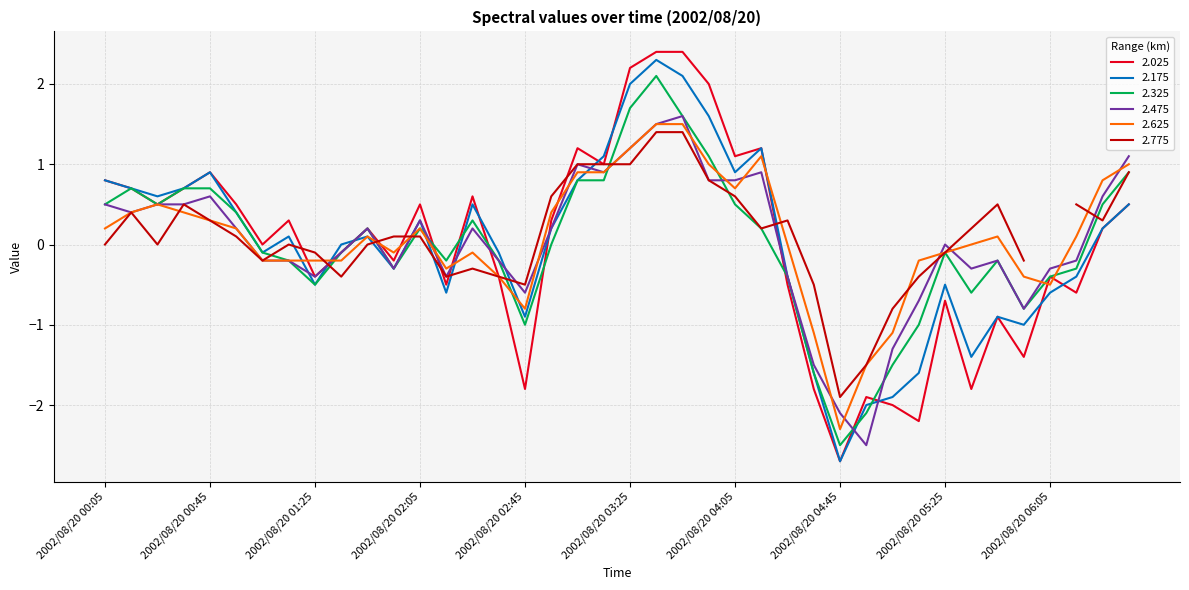

The value of 2.475 at 2002/08/20 03:35 is 1.5. True or false?

True